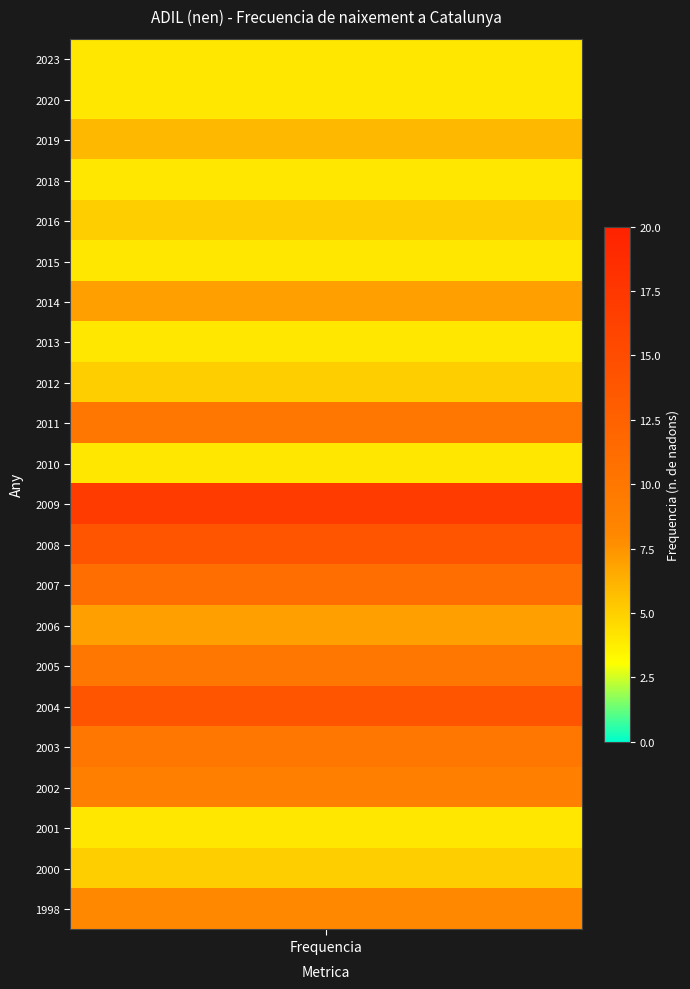

What is the difference between the second highest and second lowest values?

10